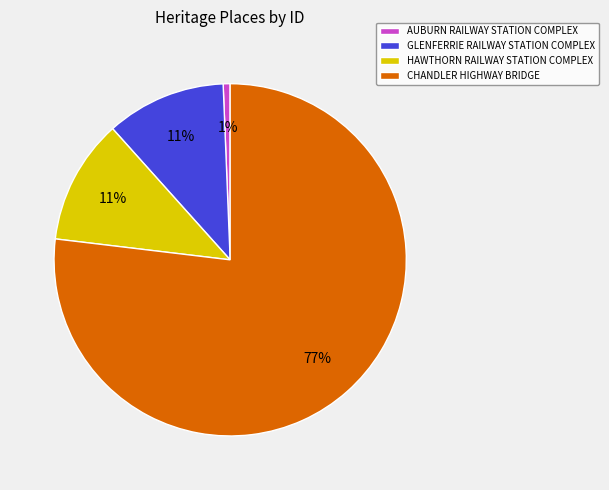

True or false: HAWTHORN RAILWAY STATION COMPLEX accounts for 11% of the total.

True